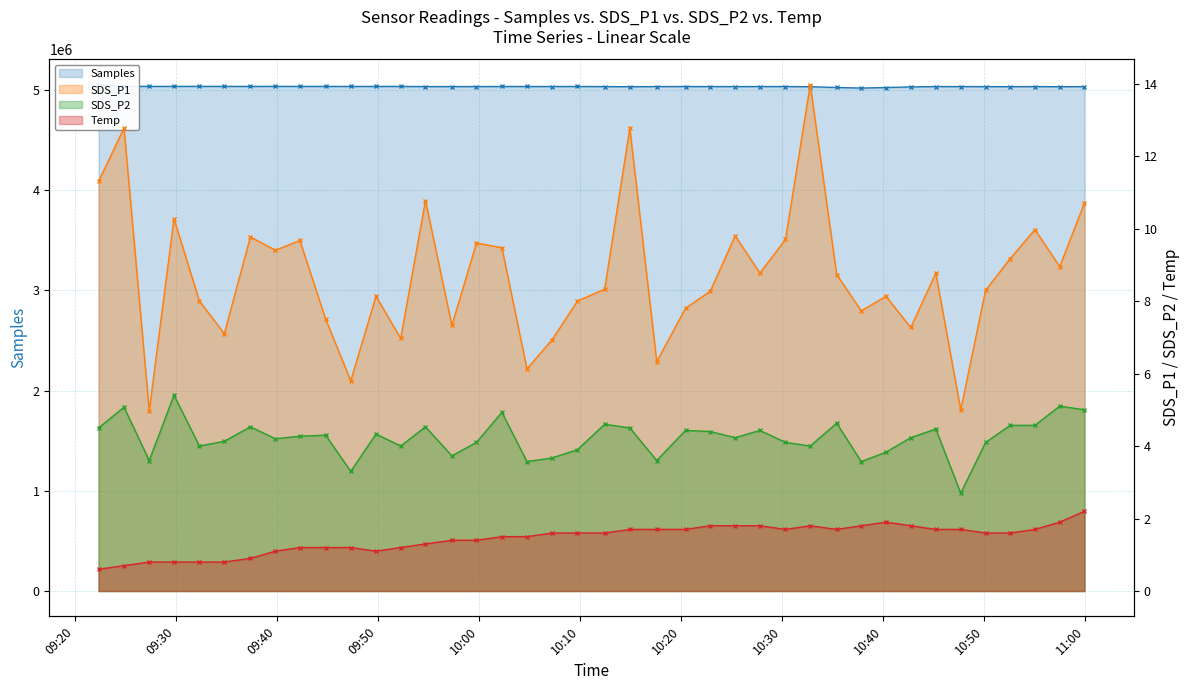

The value of SDS_P1 at 2021/01/31 10:35:26 is 3.8. True or false?

False